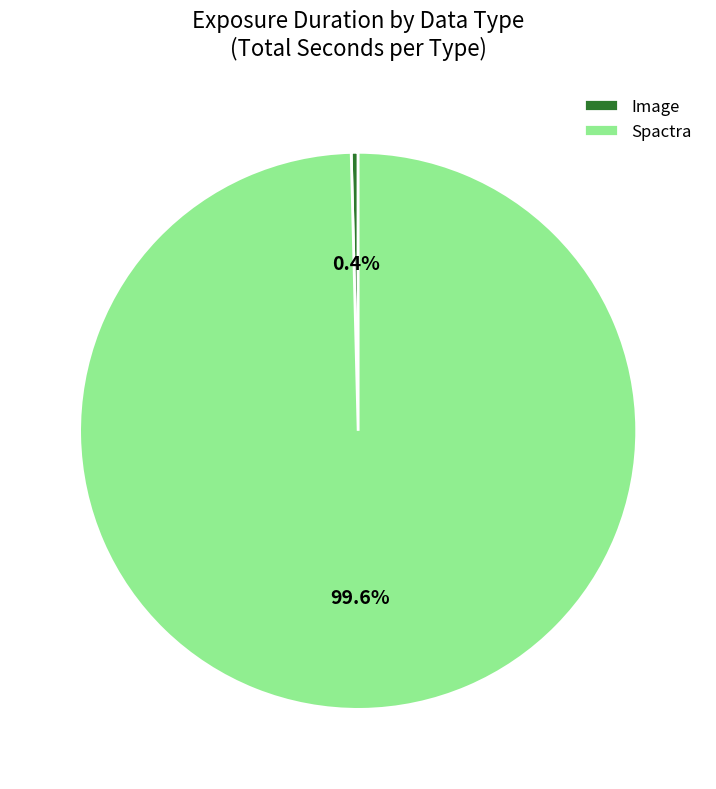

What percentage is the Spactra slice, to the nearest percent?

100%